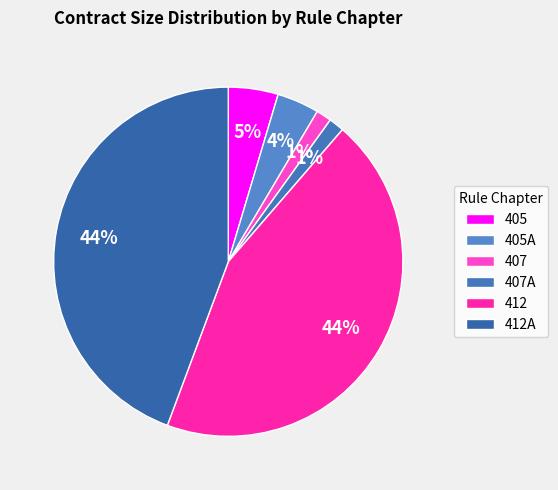

To the nearest percent, what is the difference between the largest and smallest slice percentages?

43%